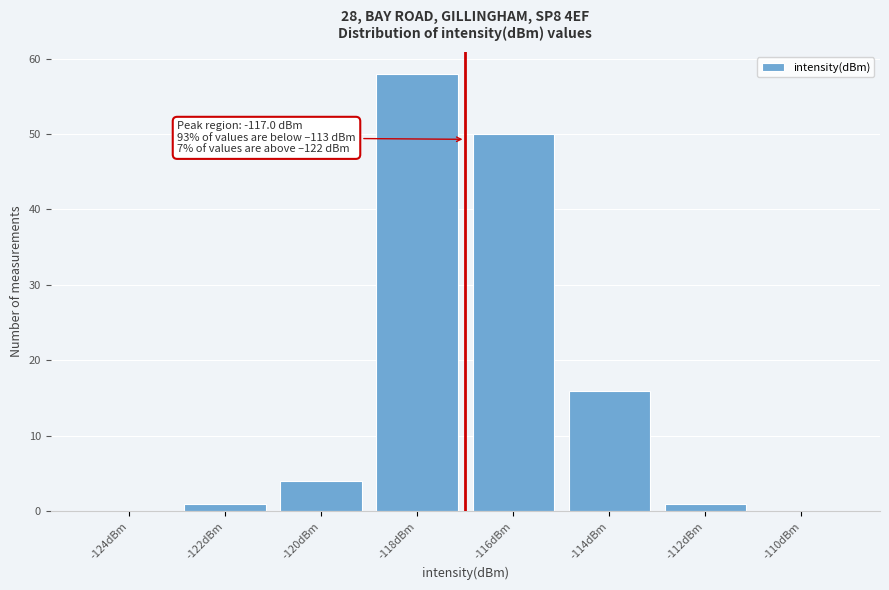

Over which range of the x-axis is the bar tallest?

-119 to -117